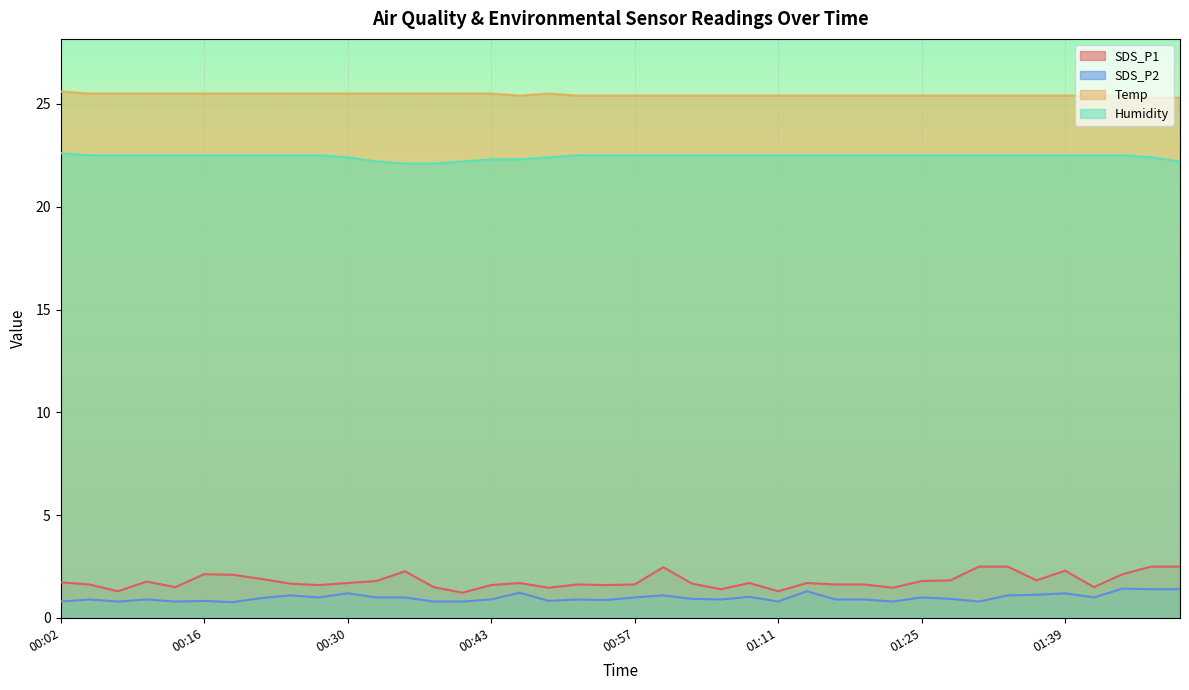

Where is Temp nearest to the value 25?

01:47